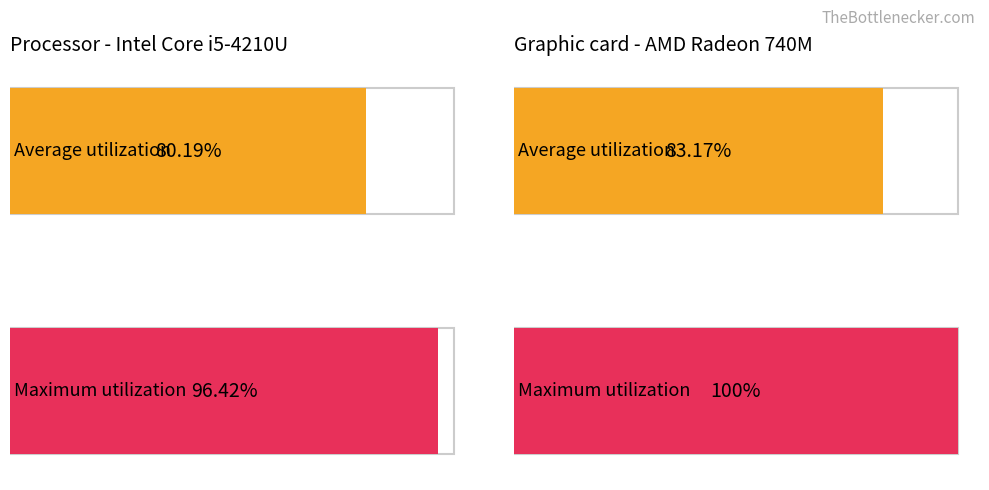

Rank the series at 00:28 from highest to lowest value.

Maximum utilization, Average utilization